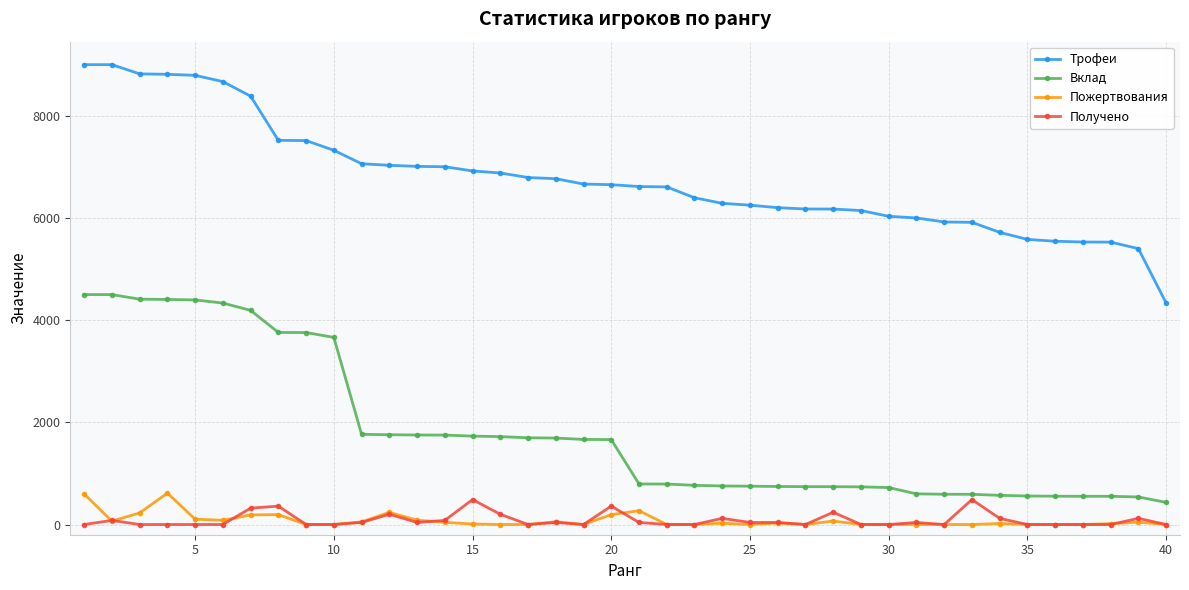

What is the minimum value for Вклад?

433